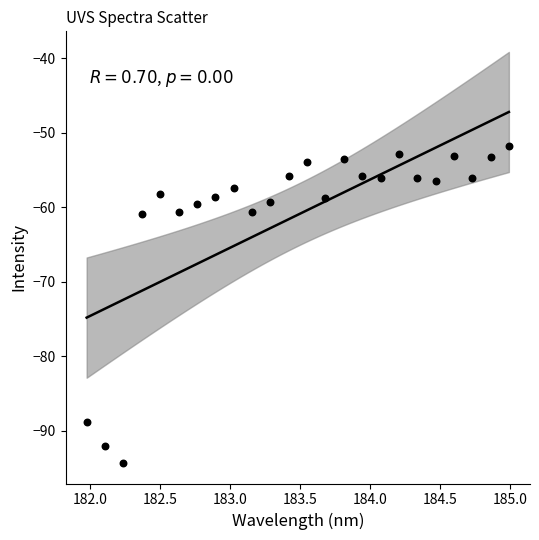

What is the range of X values (max minus min)?

3.0